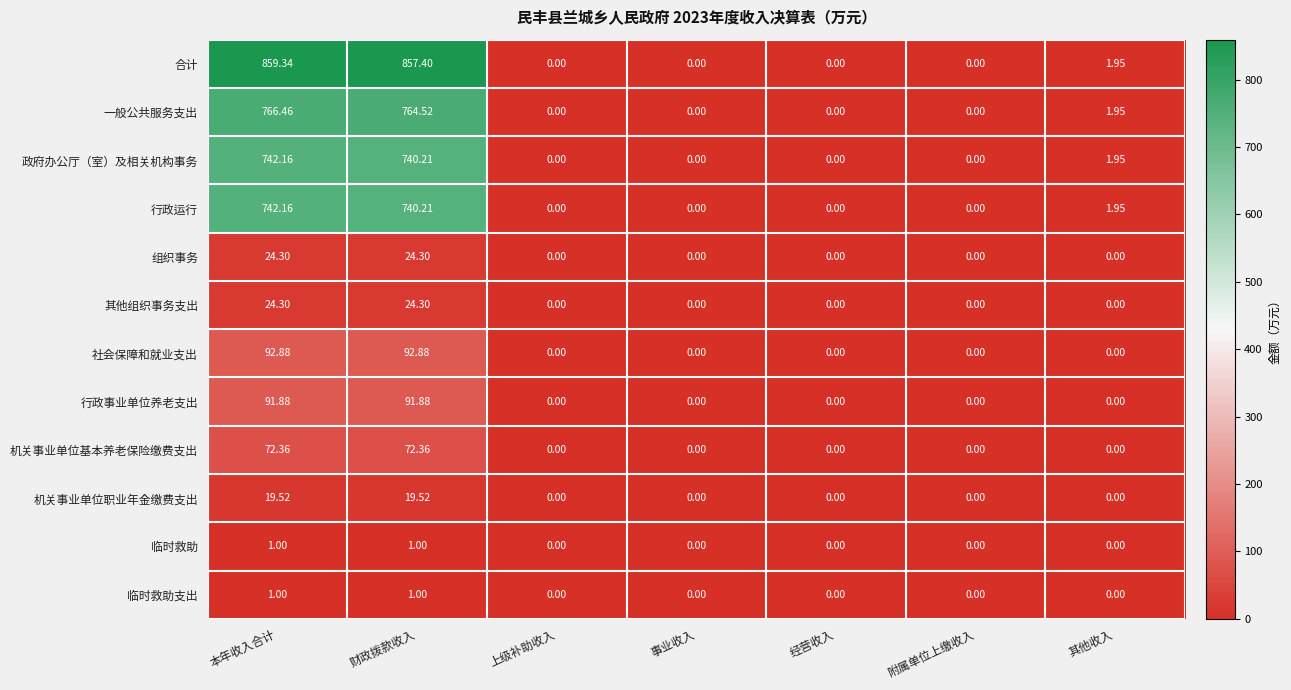

Is the value of 机关事业单位职业年金缴费支出 at 本年收入合计 greater than the value of 临时救助 at 附属单位上缴收入?

Yes